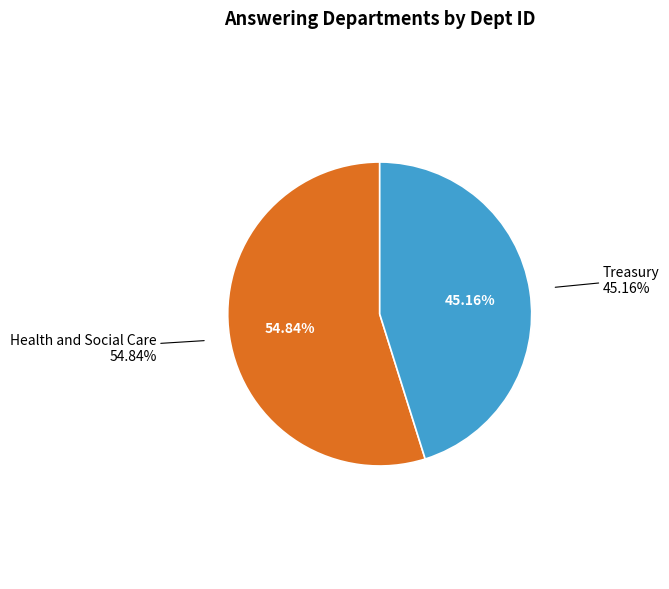

Rank the categories by value from highest to lowest.

Health and Social Care, Treasury